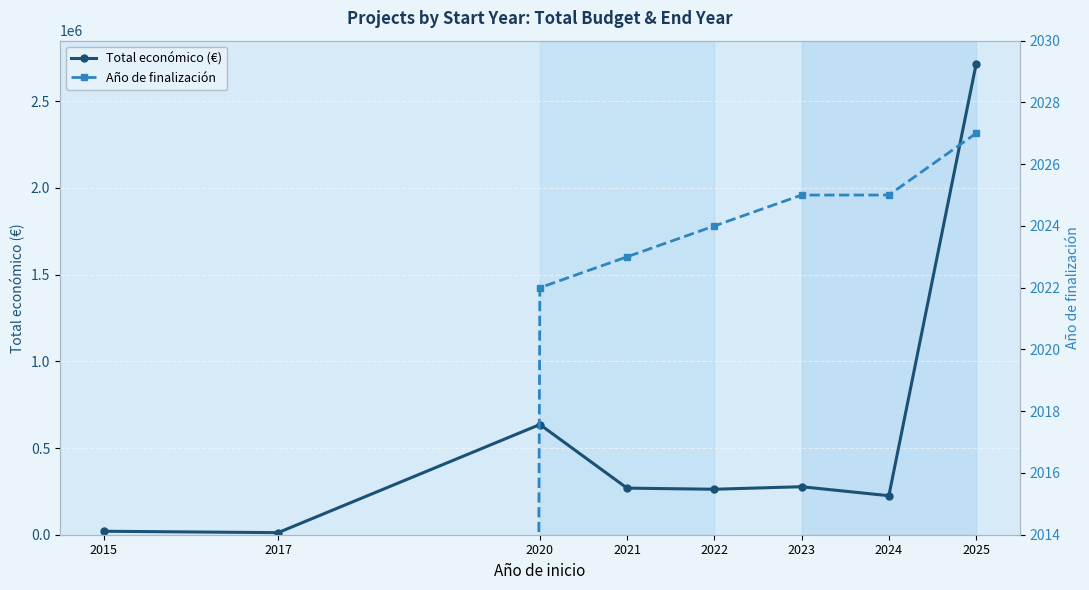

How many lines are shown in the chart?

2